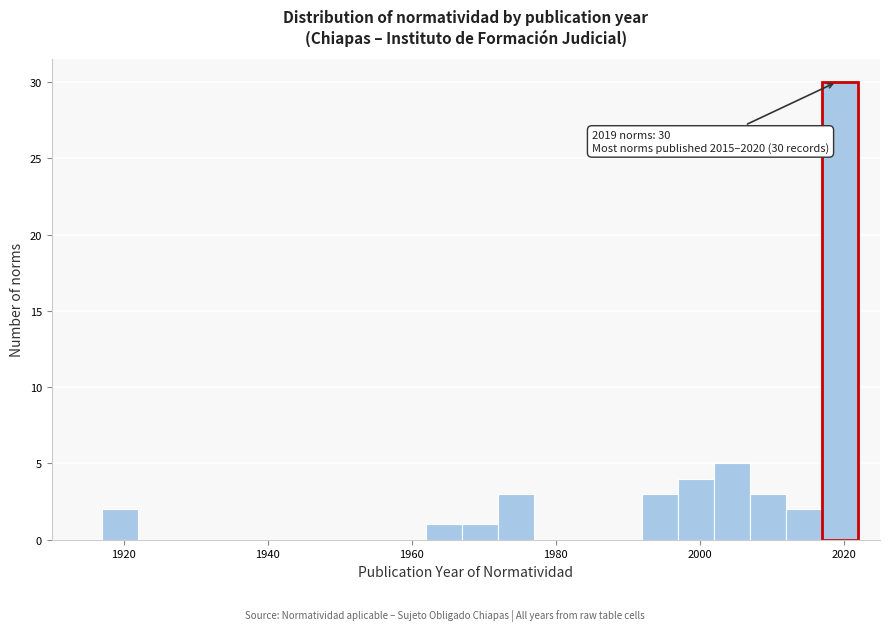

Around what value on the x-axis is the tallest bar? Give the approximate position of its centre, as read against the axis.

2020